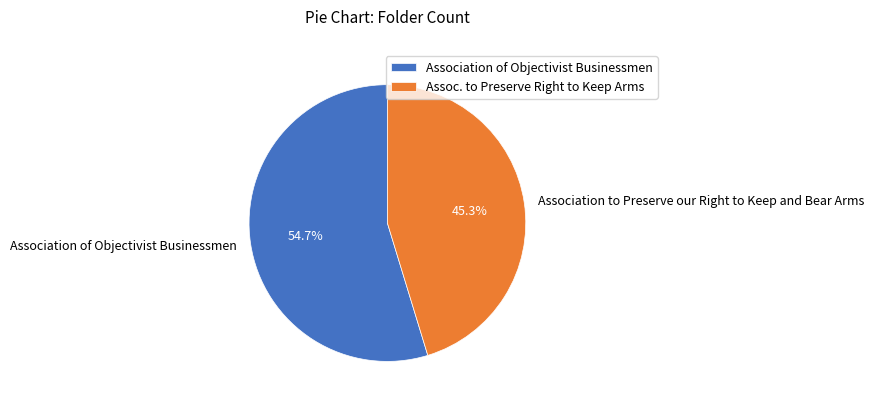

What percentage is the Association of Objectivist Businessmen slice, to the nearest percent?

55%